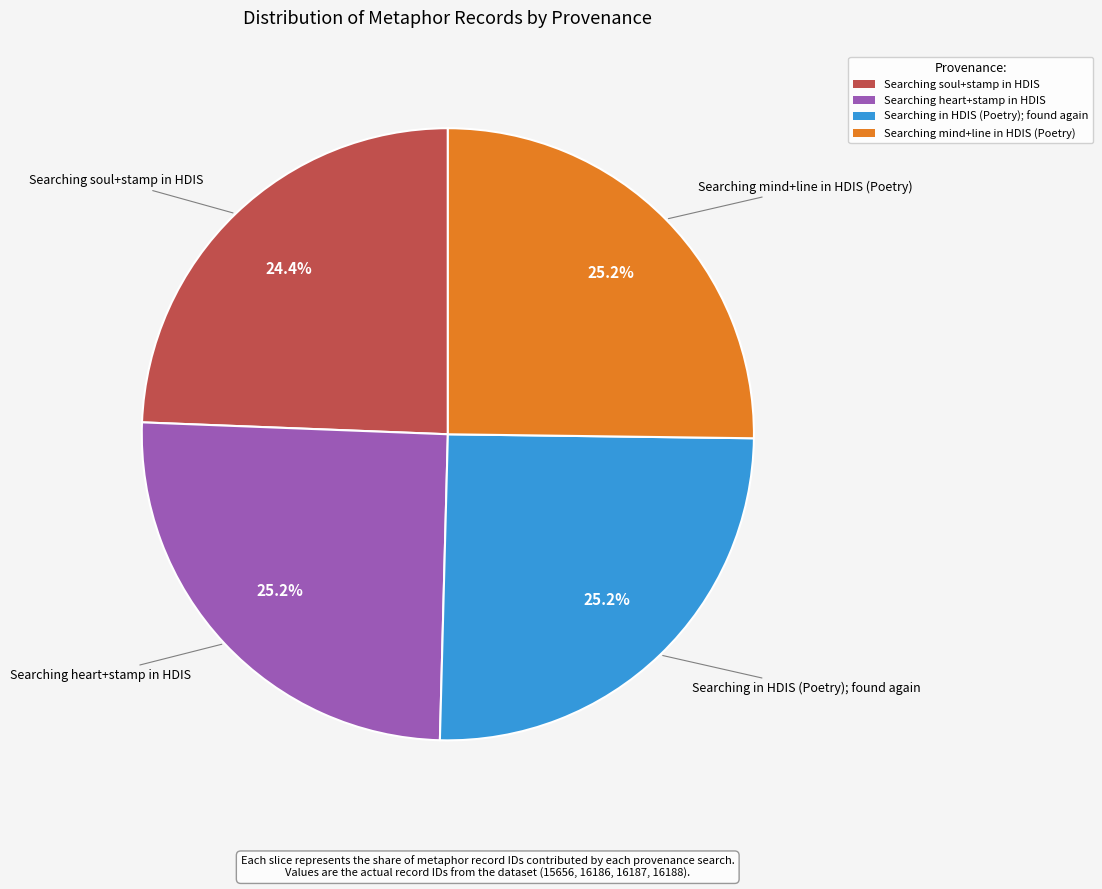

To the nearest percent, what percentage of the pie is Searching in HDIS (Poetry); found again?

25%